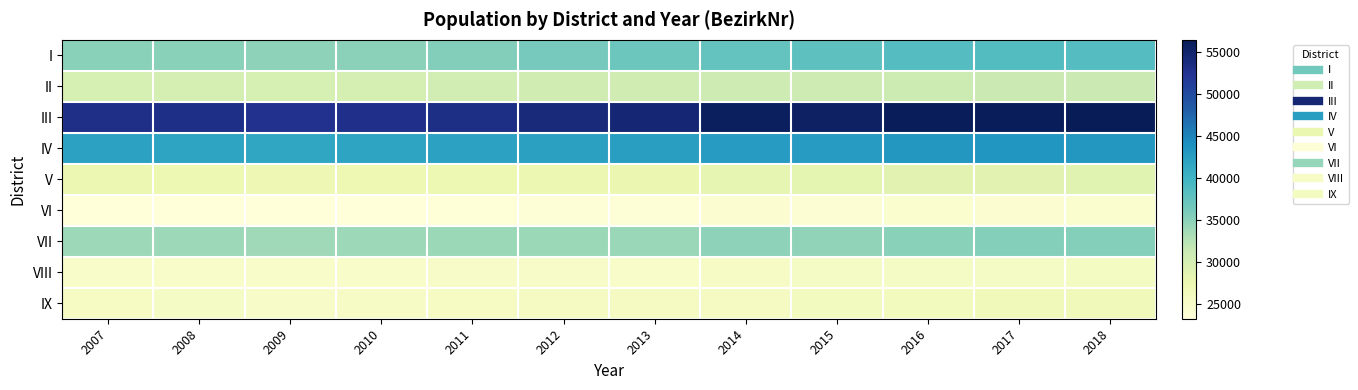

At how many categories does at least one series exceed 29897?

12